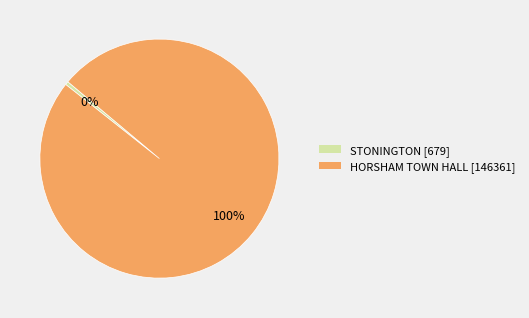

Count the number of slices in the pie.

2